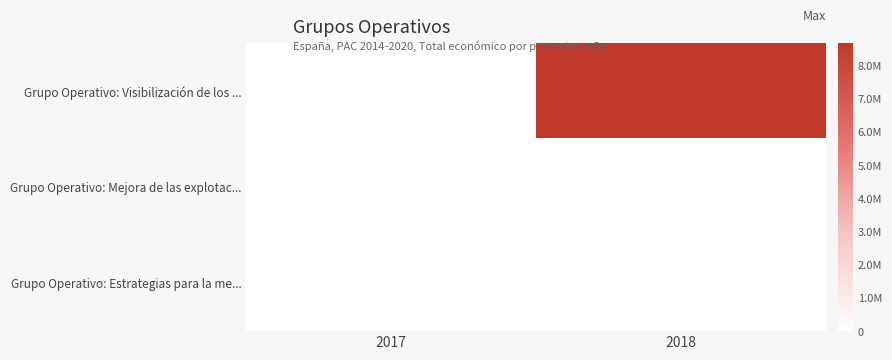

Reading left to right, list all the values displayed in this chart.

Grupo Operativo: Visibilización de los ...: 2017=0	2018=8686325
Grupo Operativo: Mejora de las explotac...: 2017=5000	2018=0
Grupo Operativo: Estrategias para la me...: 2017=5000	2018=0